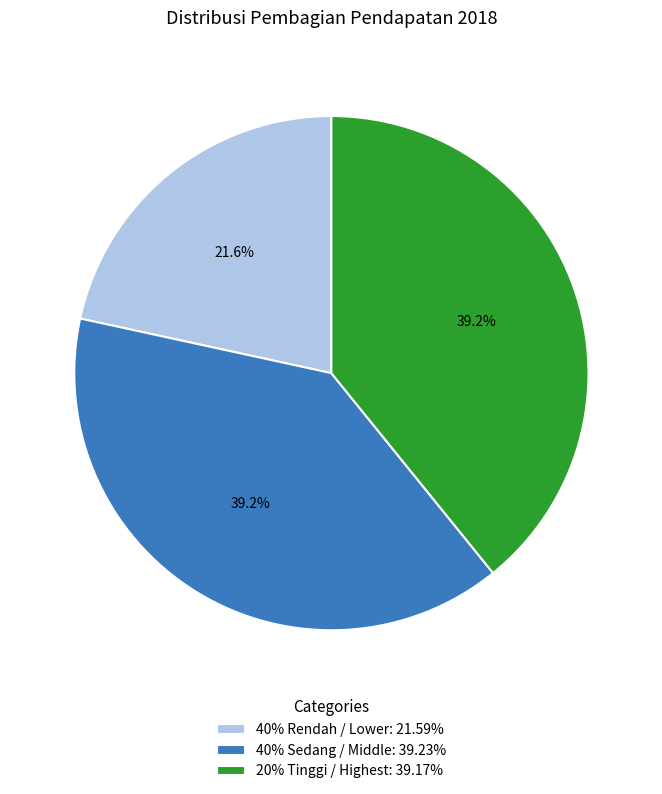

Which category has the smallest portion of the pie?

40% Rendah / Lower